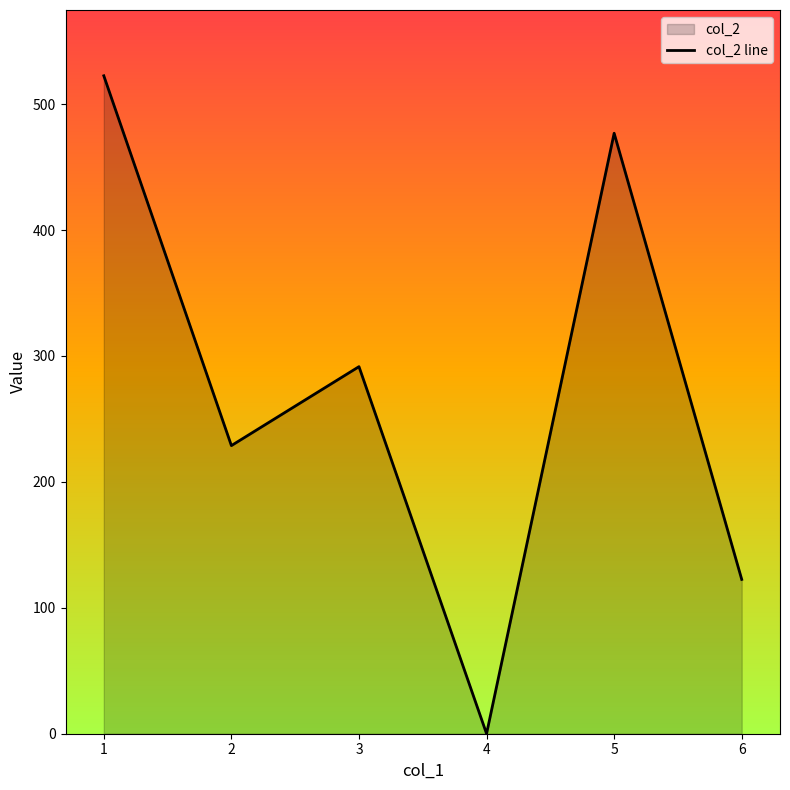

What is the sum of all values?

1642.3